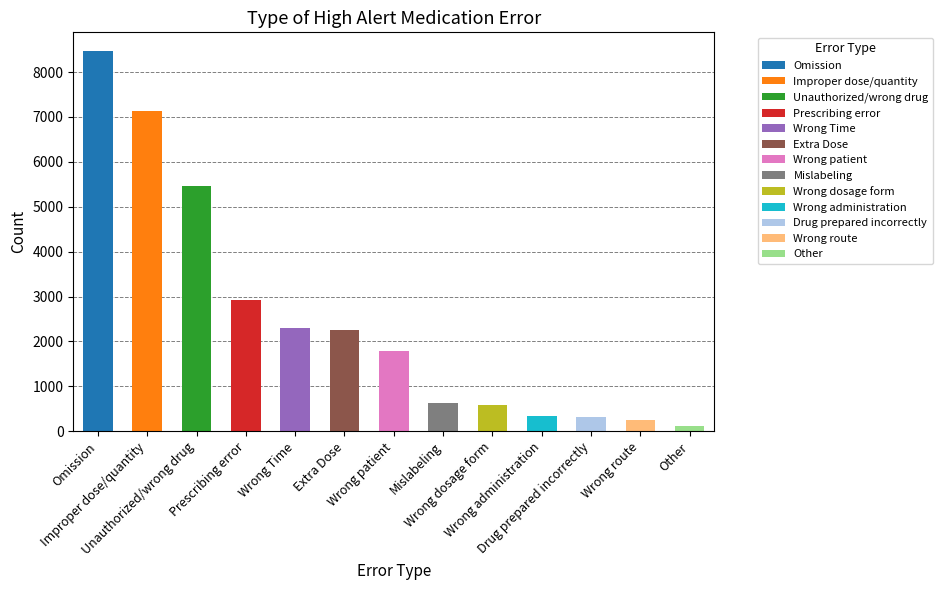

Does the chart contain stacked bars?

No